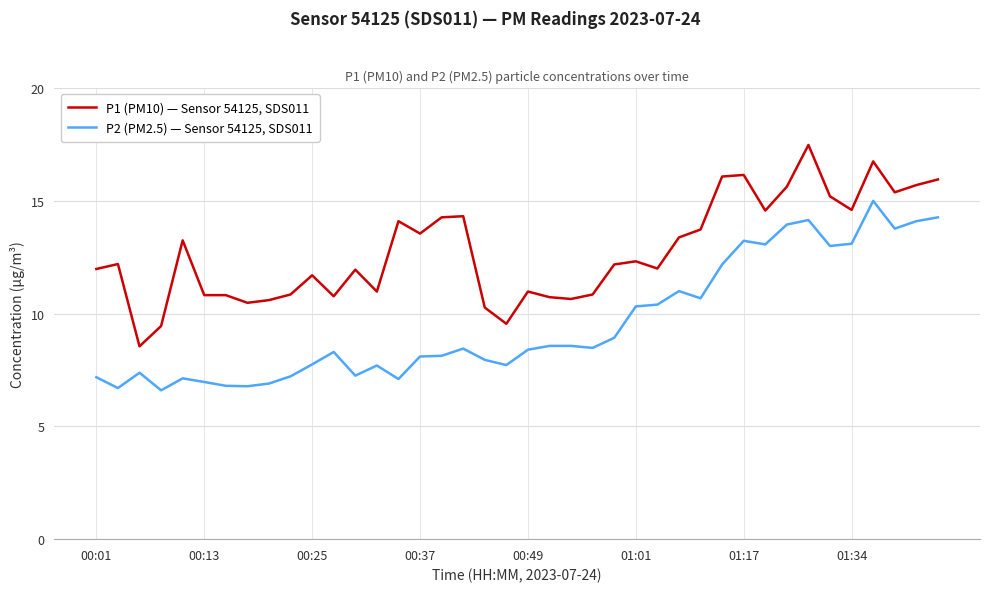

List the series in order of their peak value, highest first.

P1 (PM10) — Sensor 54125, SDS011, P2 (PM2.5) — Sensor 54125, SDS011